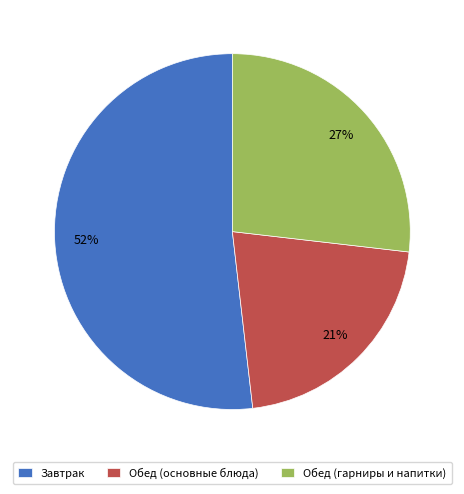

Combined, do Обед (основные блюда) and Обед (гарниры и напитки) account for over 50%?

No